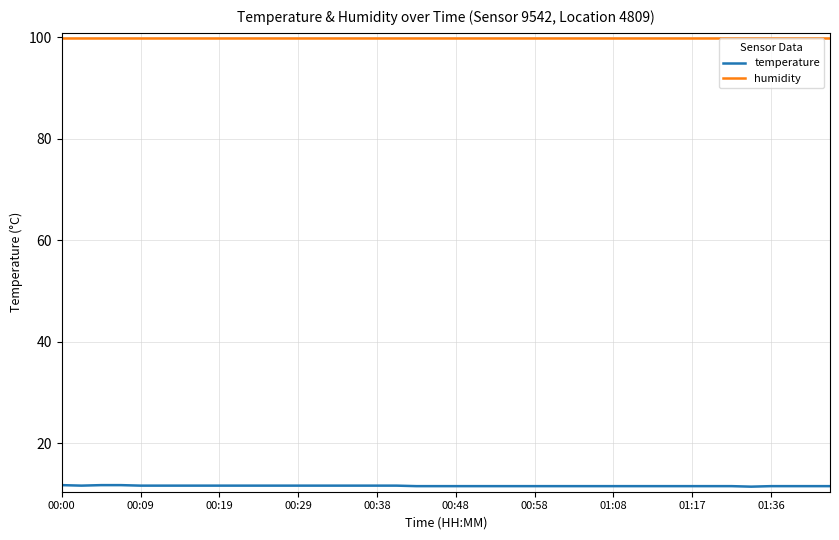

What is the maximum value for humidity?

99.9